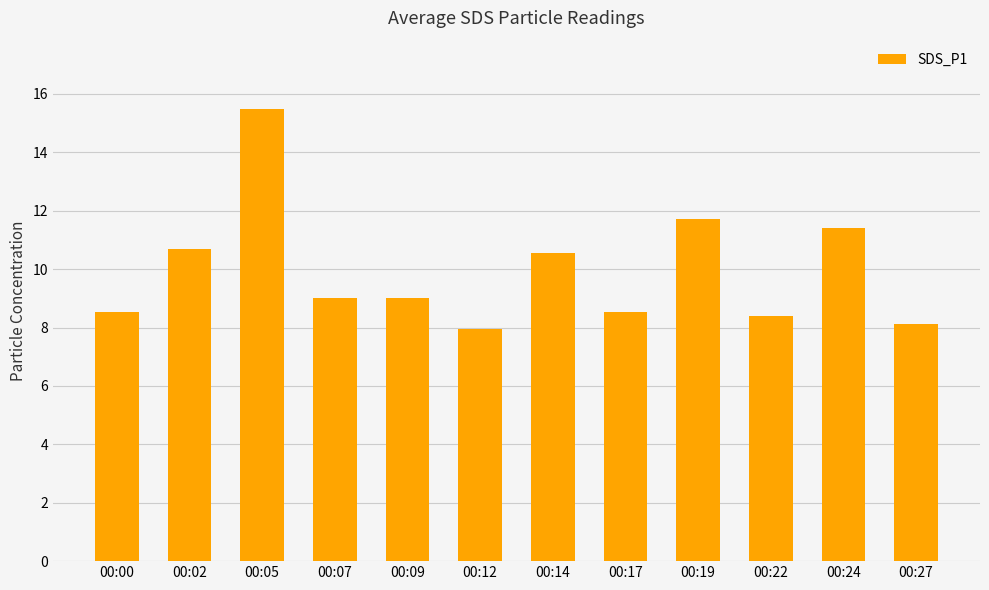

Rank the categories by value from highest to lowest.

00:05, 00:19, 00:24, 00:02, 00:14, 00:09, 00:07, 00:00, 00:17, 00:22, 00:27, 00:12